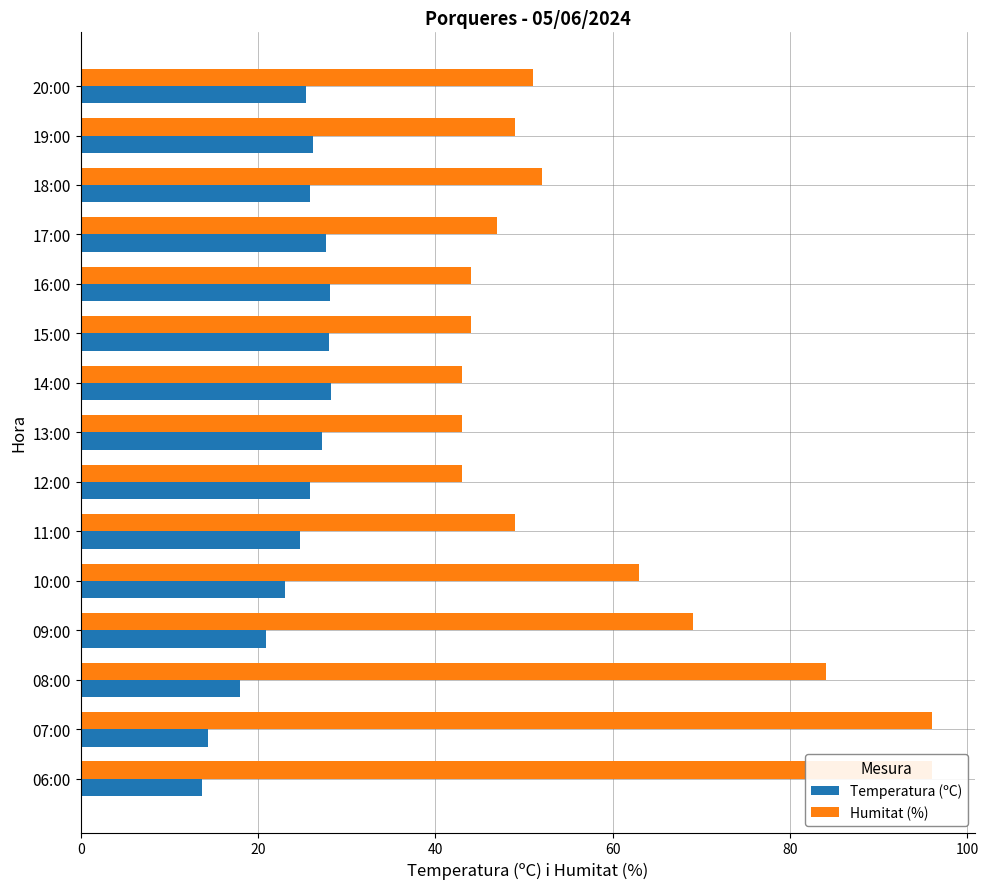

What is the total value across all series at 14:00?

71.2